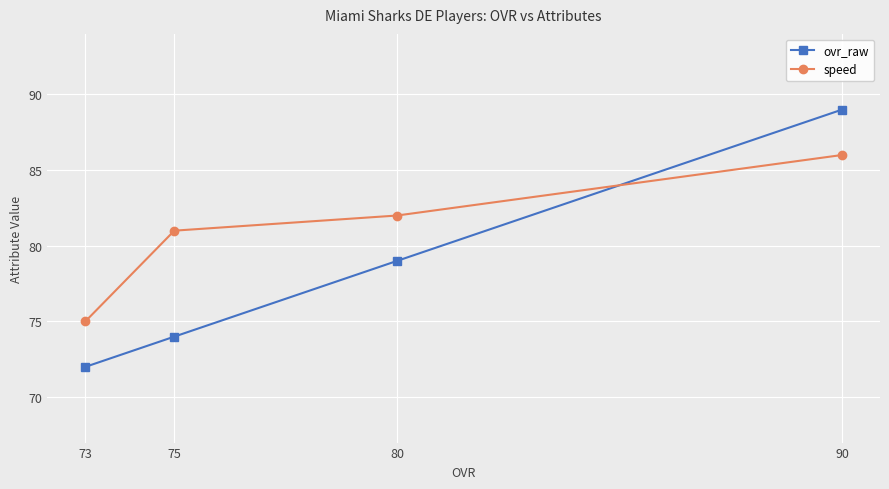

What is the minimum value for speed?

75